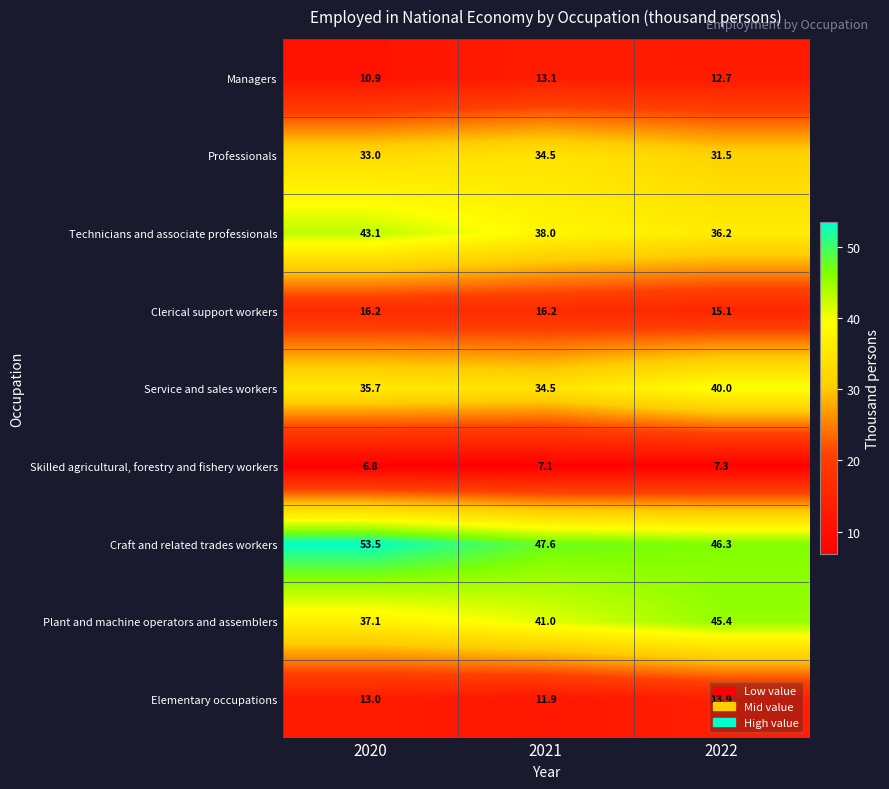

What is the sum of all Elementary occupations values?

38.8